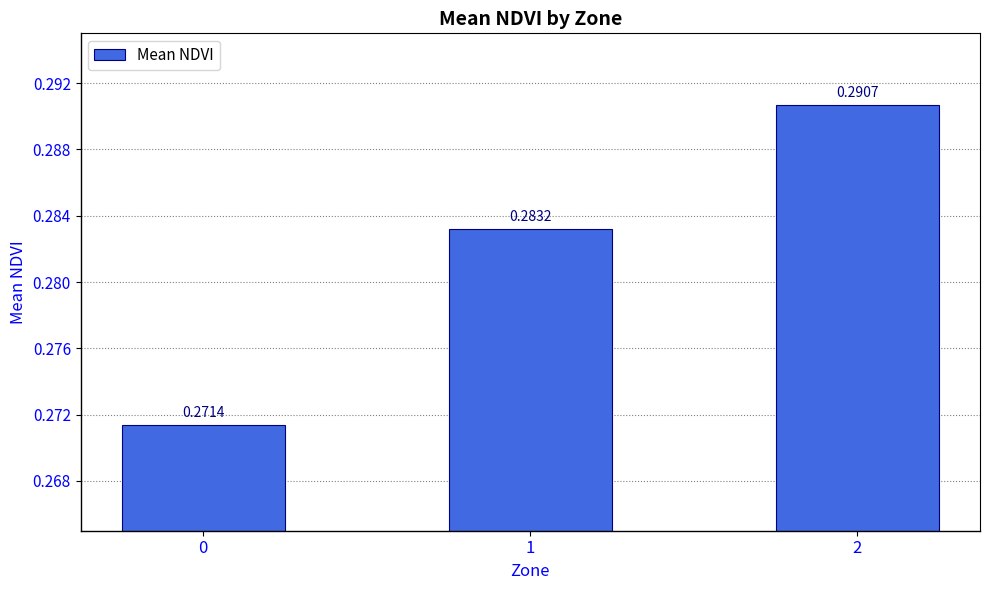

What is the sum of all values?

0.8